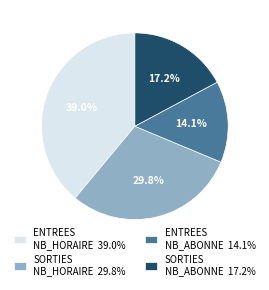

Rank the categories by value from highest to lowest.

ENTREES NB_HORAIRE 39.0%, SORTIES NB_HORAIRE 29.8%, SORTIES NB_ABONNE 17.2%, ENTREES NB_ABONNE 14.1%